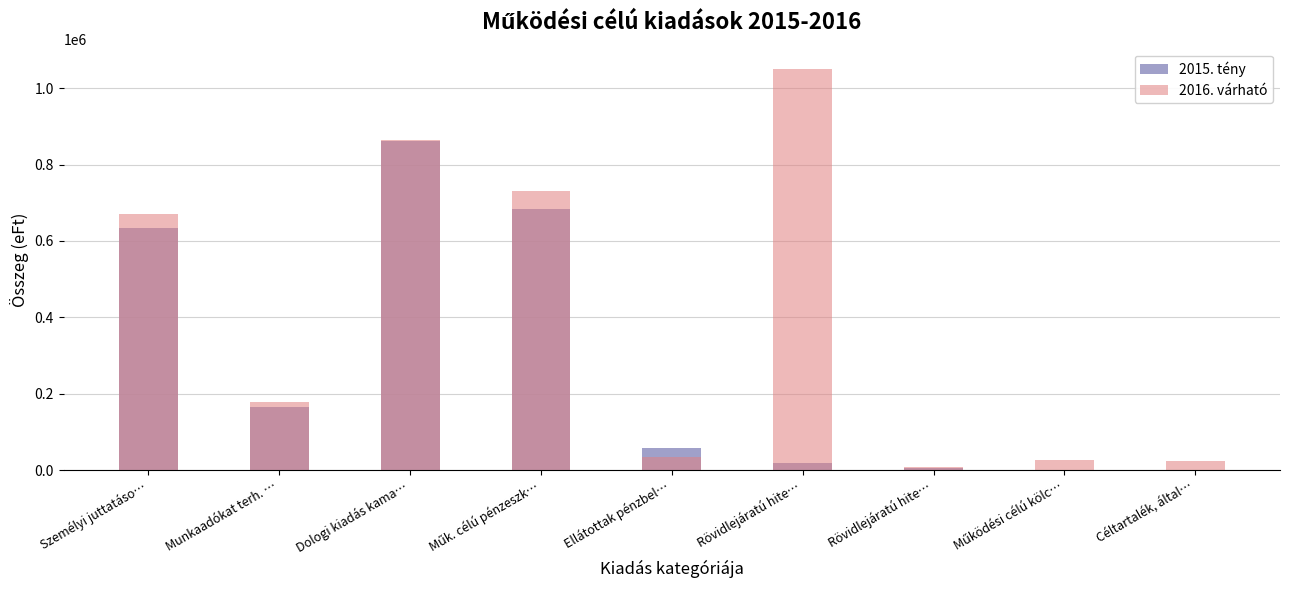

Between Ellátottak pénzbel… and Céltartalék, által…, which is larger?

Ellátottak pénzbel…